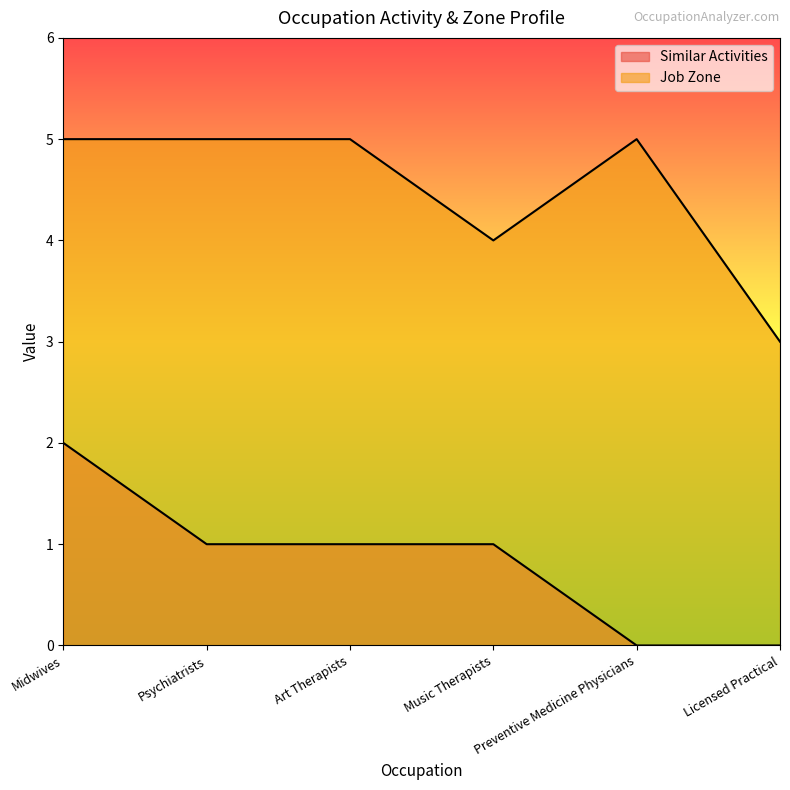

True or false: Job Zone has more than 1 interior local peaks.

False